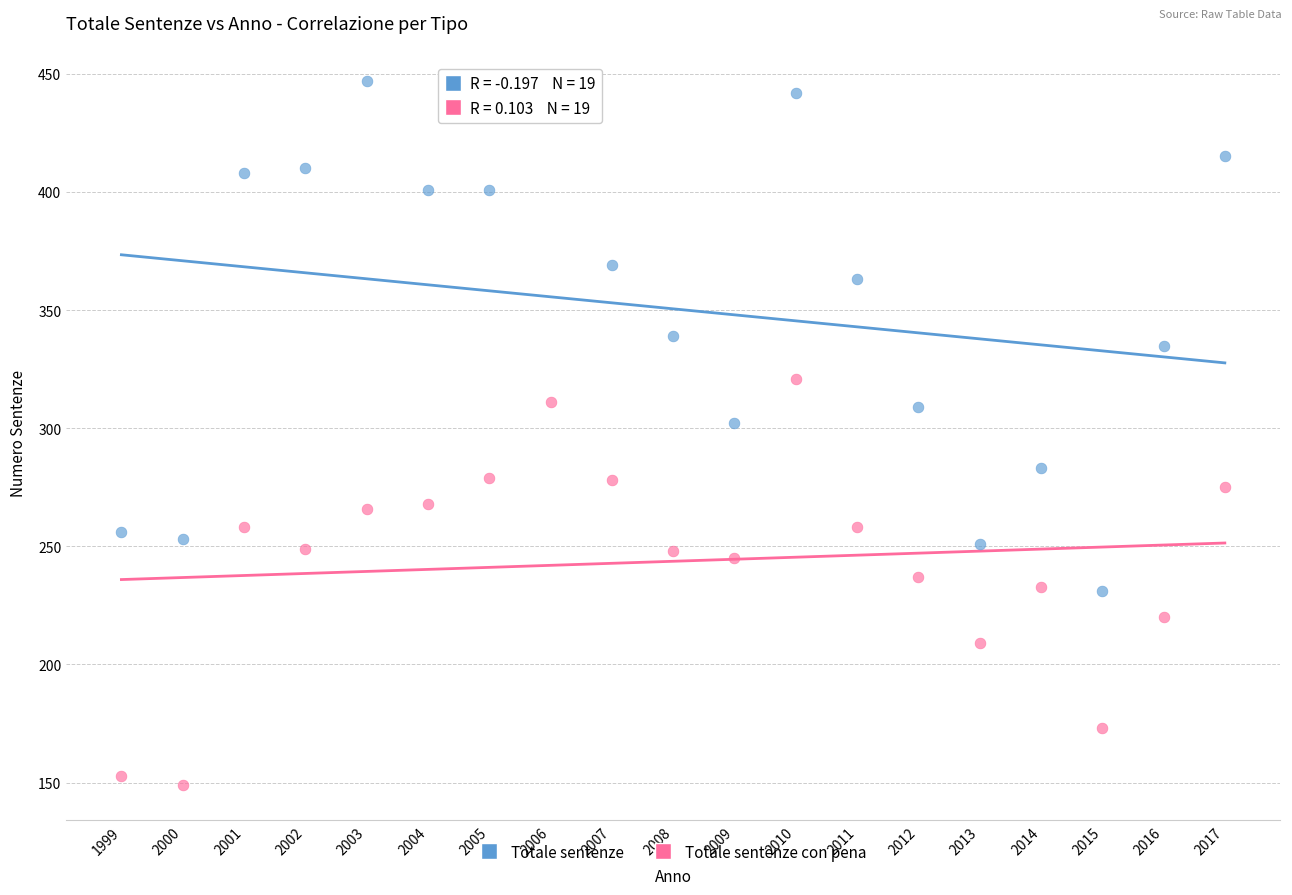

What are all the series names shown in the legend?

Totale sentenze, Totale sentenze con pena